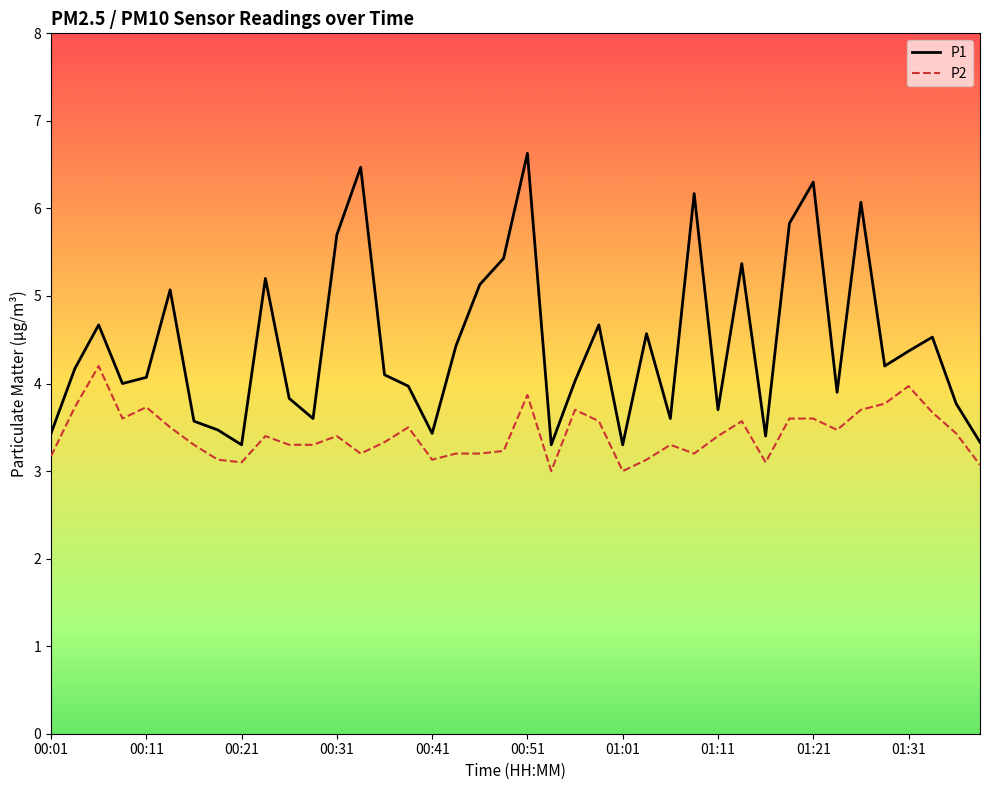

True or false: P1 and P2 intersect in this chart.

False